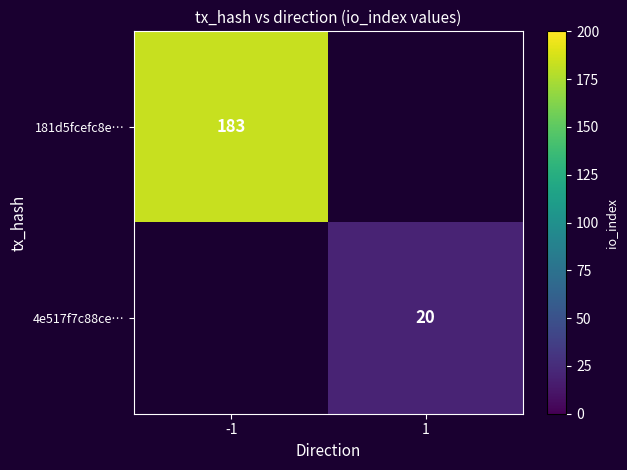

The 181d5fcefc8e… series shows 183 at -1. True or false?

True